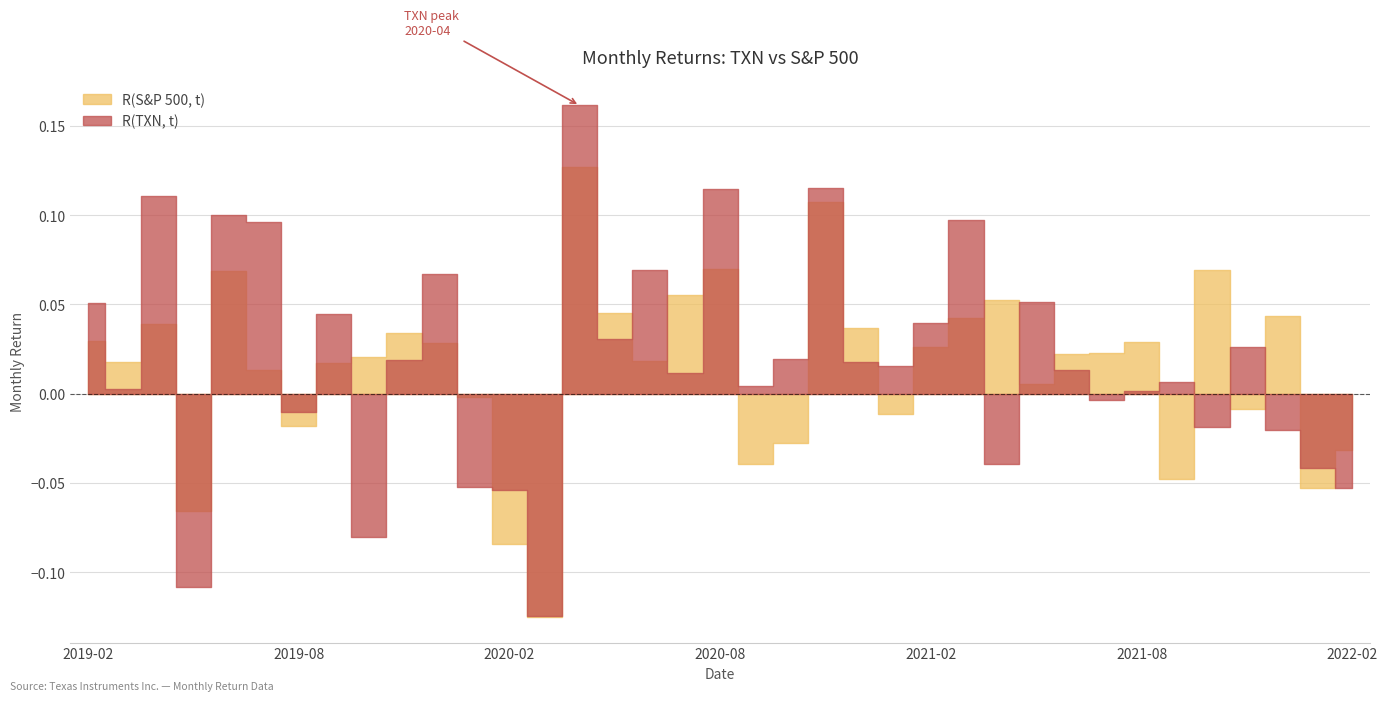

At which category is the sum across all series the highest?

2020-04